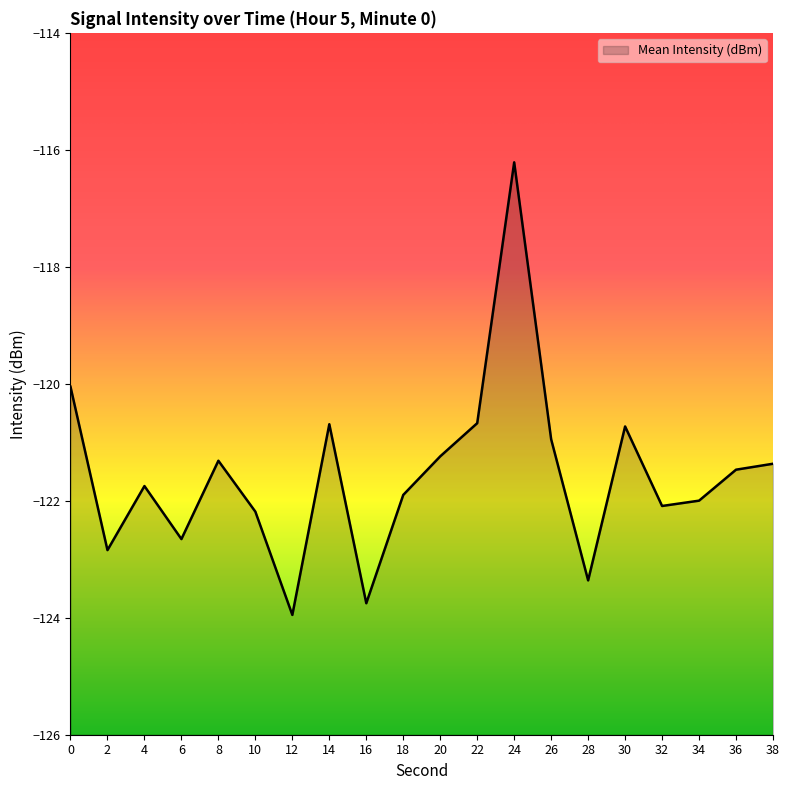

True or false: the data shows -39.5 at 28.

False